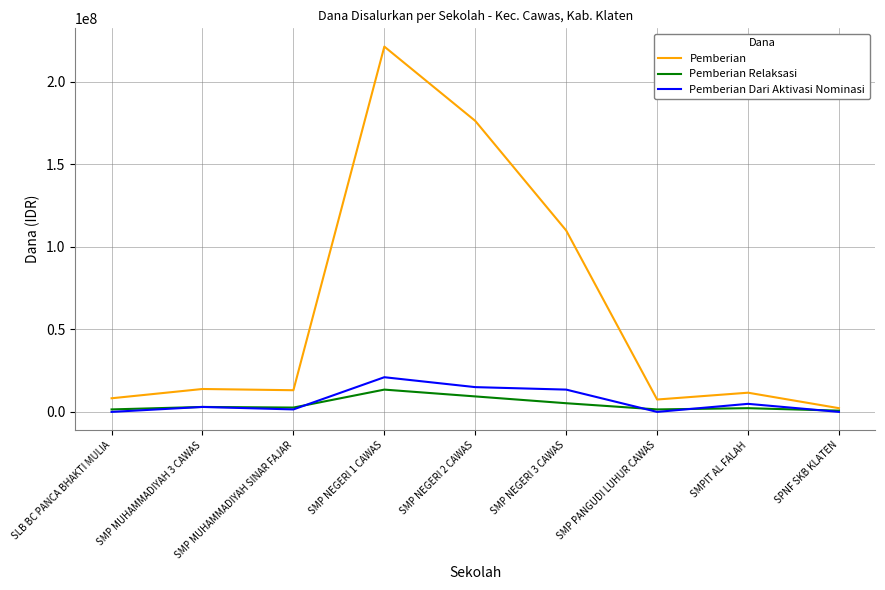

At which label does Pemberian reach its peak?

SMP NEGERI 1 CAWAS